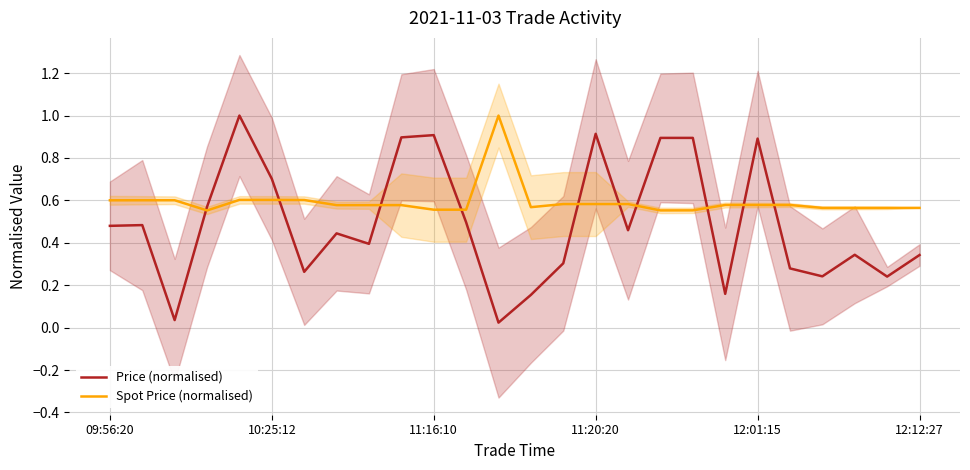

What position from the right is 09:56:20?

26